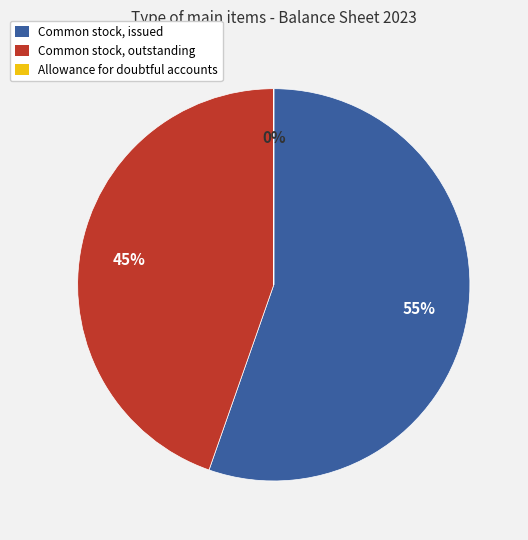

What percentage is the Common stock, issued slice, to the nearest percent?

55%